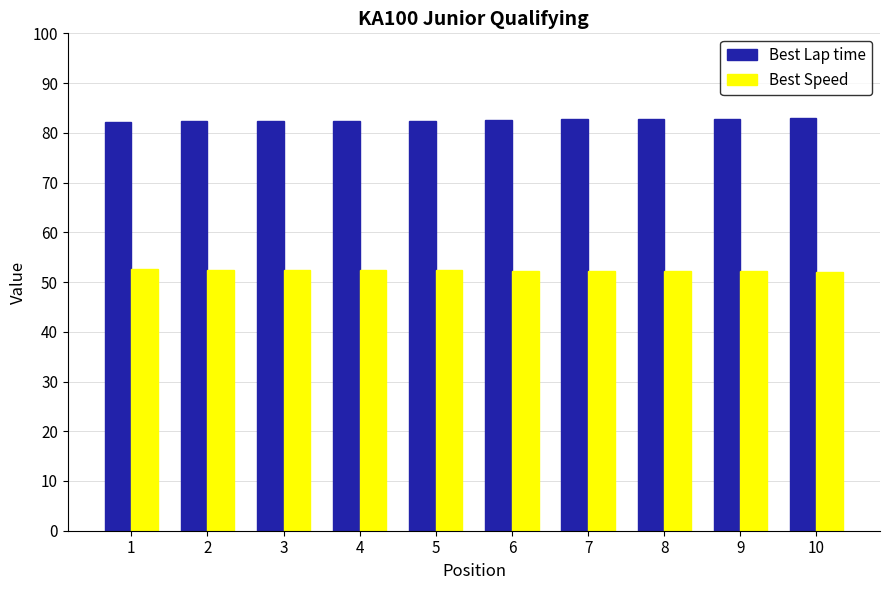

What is the spread (max minus min) of values at 8?

30.5